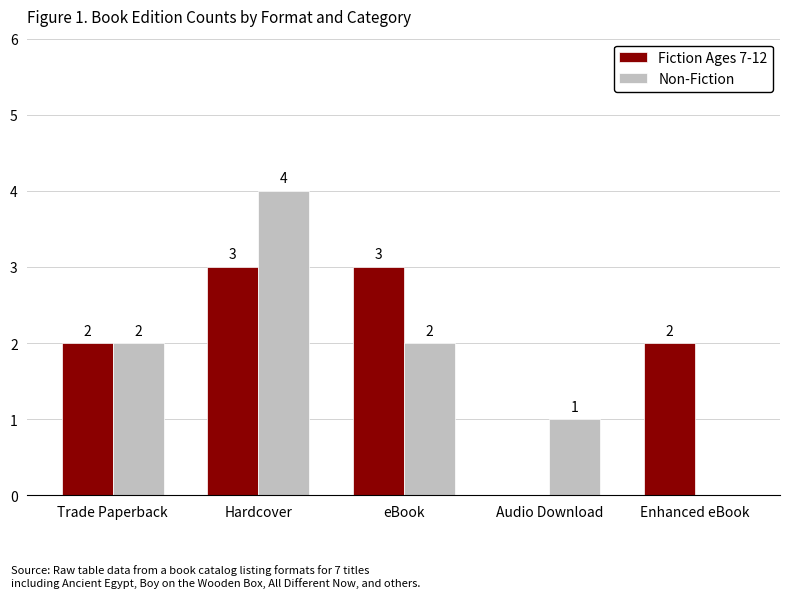

True or false: Non-Fiction has a value of -1 at Enhanced eBook.

False